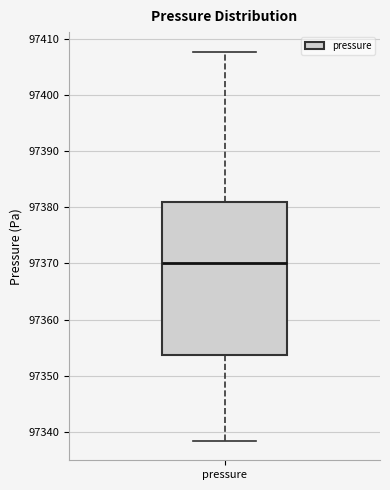

Transcribe this box plot: give where the median line is, the range the box spans, and where the two whiskers end, as read against the y-axis. The values are not printed on the chart, so give them approximately, as read against the axis.

median 97370, box 97354 to 97381, whiskers 97338 to 97408